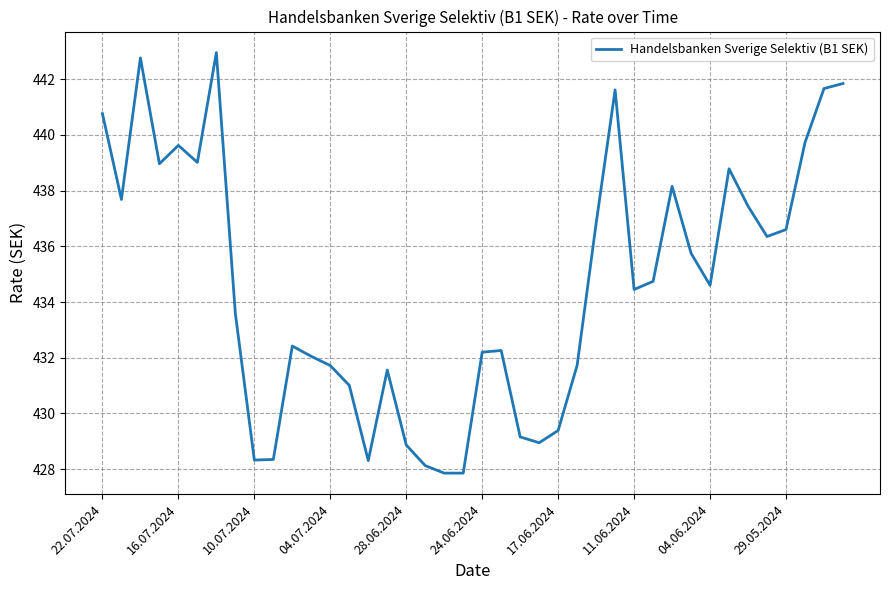

What is the smallest value displayed?

427.9